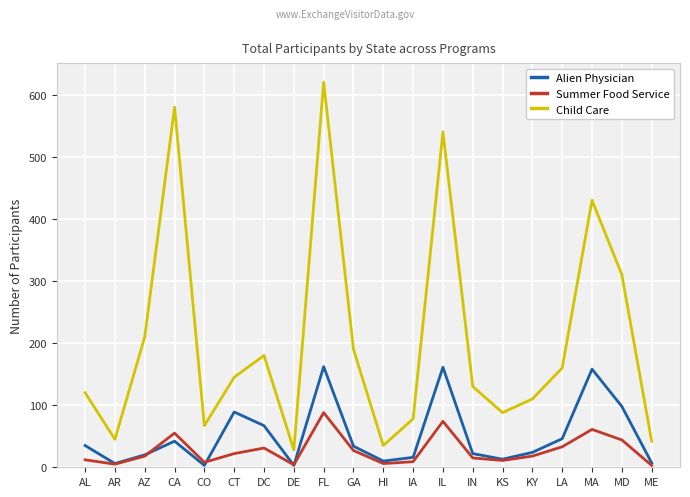

Which series changed the most between CA and DE?

Child Care